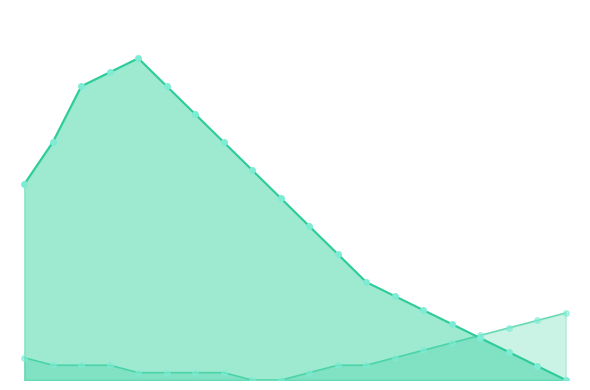

Which series reaches the minimum Y coordinate?

humidity line